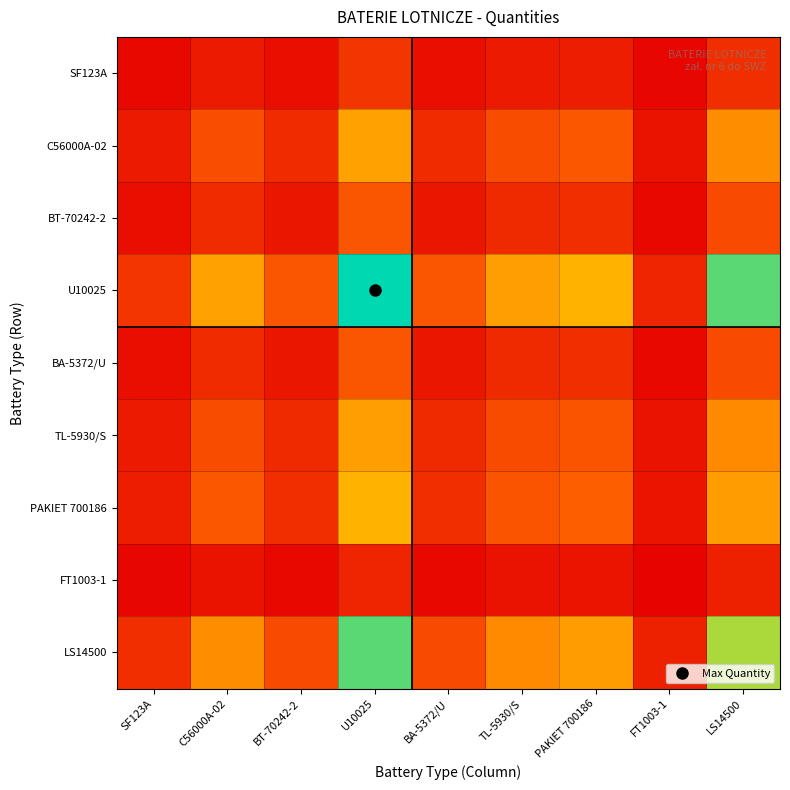

Reading left to right, what are all the values shown in this chart?

SF123A: SF123A=0.0	C56000A-02=0.1	BT-70242-2=0.0	U10025=0.2	BA-5372/U=0.0	TL-5930/S=0.1	PAKIET 700186=0.1	FT1003-1=0.0	LS14500=0.2
C56000A-02: SF123A=0.1	C56000A-02=0.3	BT-70242-2=0.1	U10025=0.5	BA-5372/U=0.1	TL-5930/S=0.3	PAKIET 700186=0.3	FT1003-1=0.1	LS14500=0.4
BT-70242-2: SF123A=0.0	C56000A-02=0.1	BT-70242-2=0.1	U10025=0.3	BA-5372/U=0.1	TL-5930/S=0.1	PAKIET 700186=0.2	FT1003-1=0.0	LS14500=0.2
U10025: SF123A=0.2	C56000A-02=0.5	BT-70242-2=0.3	U10025=1.0	BA-5372/U=0.3	TL-5930/S=0.5	PAKIET 700186=0.6	FT1003-1=0.1	LS14500=0.9
BA-5372/U: SF123A=0.0	C56000A-02=0.1	BT-70242-2=0.1	U10025=0.3	BA-5372/U=0.1	TL-5930/S=0.1	PAKIET 700186=0.2	FT1003-1=0.0	LS14500=0.2
TL-5930/S: SF123A=0.1	C56000A-02=0.3	BT-70242-2=0.1	U10025=0.5	BA-5372/U=0.1	TL-5930/S=0.2	PAKIET 700186=0.3	FT1003-1=0.1	LS14500=0.4
PAKIET 700186: SF123A=0.1	C56000A-02=0.3	BT-70242-2=0.2	U10025=0.6	BA-5372/U=0.2	TL-5930/S=0.3	PAKIET 700186=0.3	FT1003-1=0.1	LS14500=0.5
FT1003-1: SF123A=0.0	C56000A-02=0.1	BT-70242-2=0.0	U10025=0.1	BA-5372/U=0.0	TL-5930/S=0.1	PAKIET 700186=0.1	FT1003-1=0.0	LS14500=0.1
LS14500: SF123A=0.2	C56000A-02=0.4	BT-70242-2=0.2	U10025=0.9	BA-5372/U=0.2	TL-5930/S=0.4	PAKIET 700186=0.5	FT1003-1=0.1	LS14500=0.8